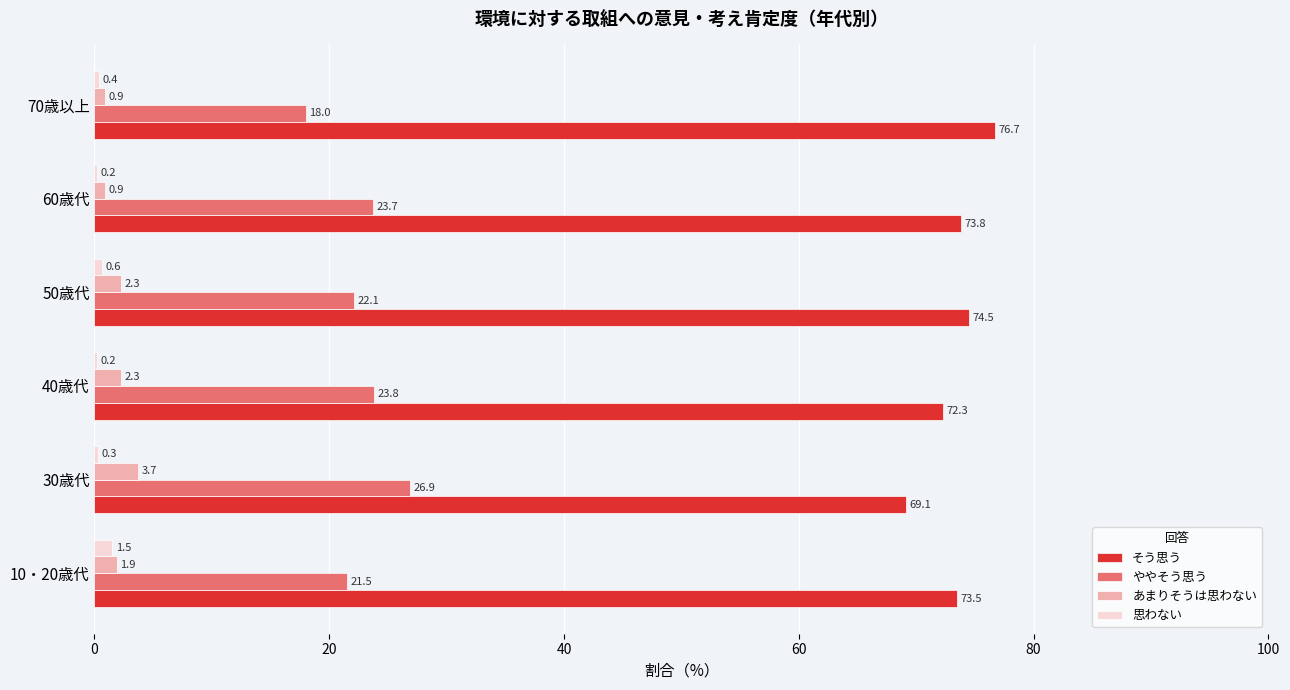

How many 思わない values are between 0 and 1?

5